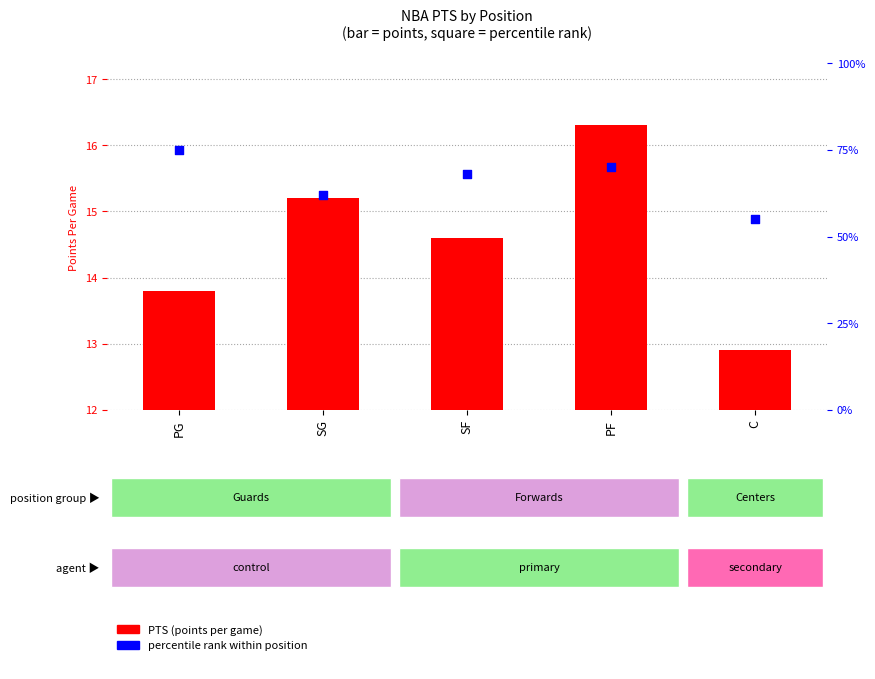

At how many categories does at least one series exceed 60?

4